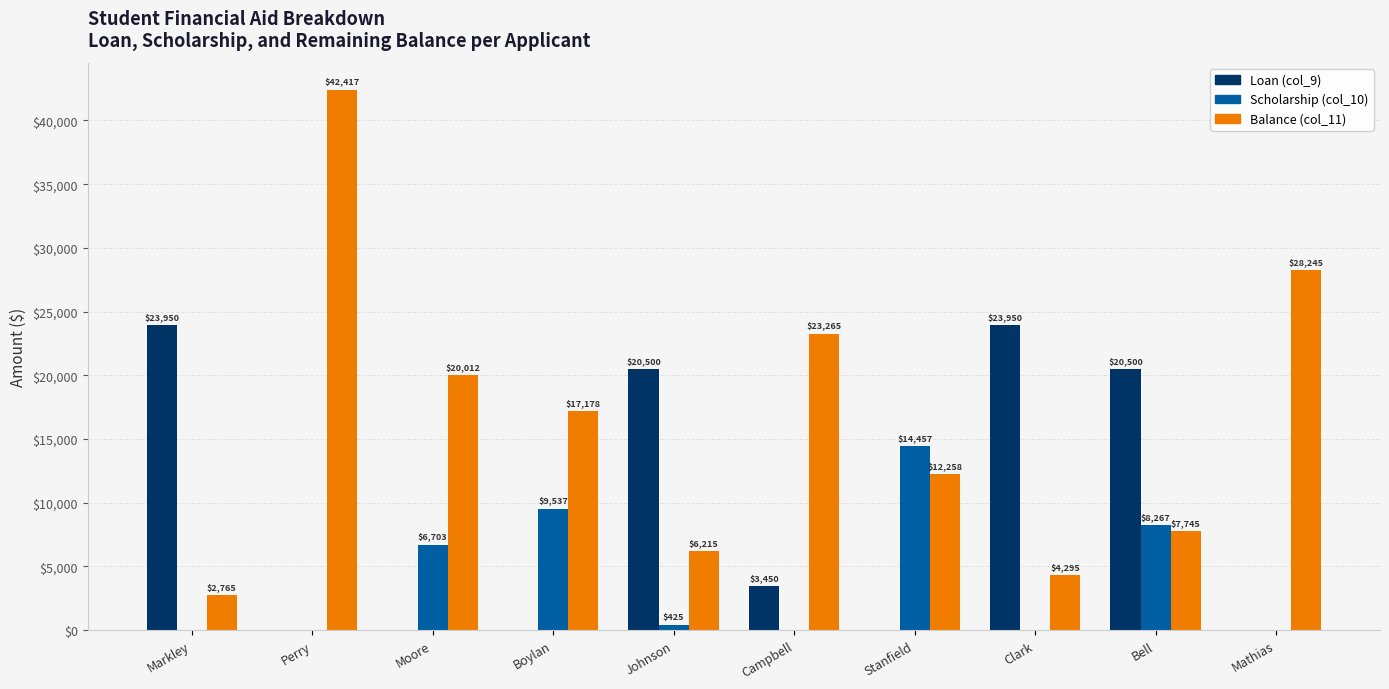

Reading right to left, transcribe all the data shown in this chart.

Loan (col_9): 0	20500	23950	0	3450	20500	0	0	0	23950
Scholarship (col_10): 0	8267	0	14457	0	425	9537	6703	0	0
Balance (col_11): 28245	7745	4295	12258	23265	6215	17178	20012	42417	2765